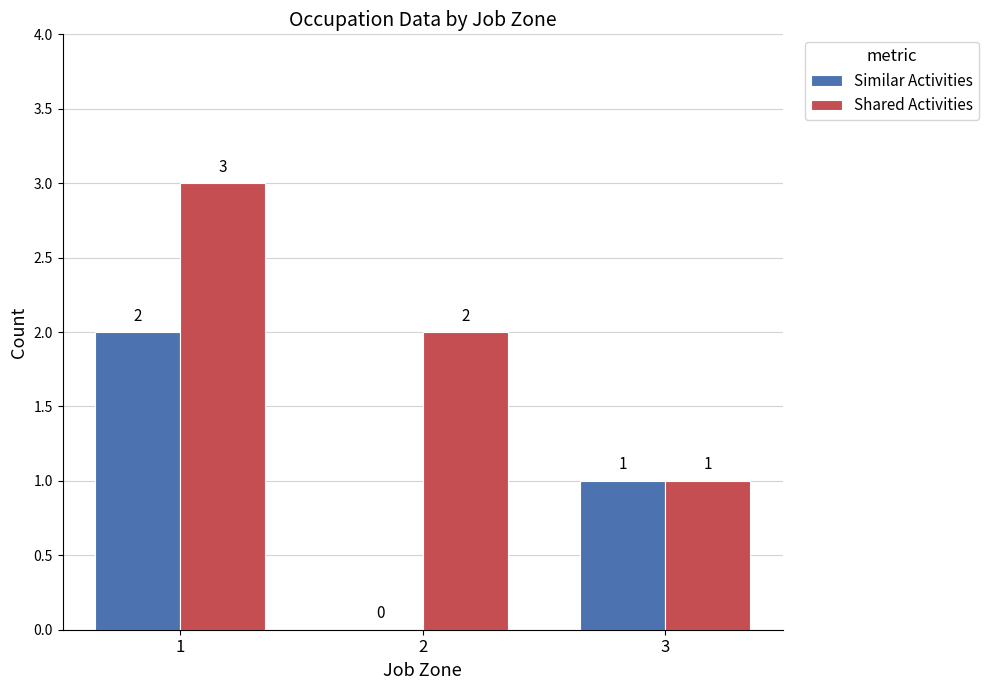

Reading left to right, what are all the values shown in this chart?

Similar Activities: 1=2	2=0	3=1
Shared Activities: 1=3	2=2	3=1